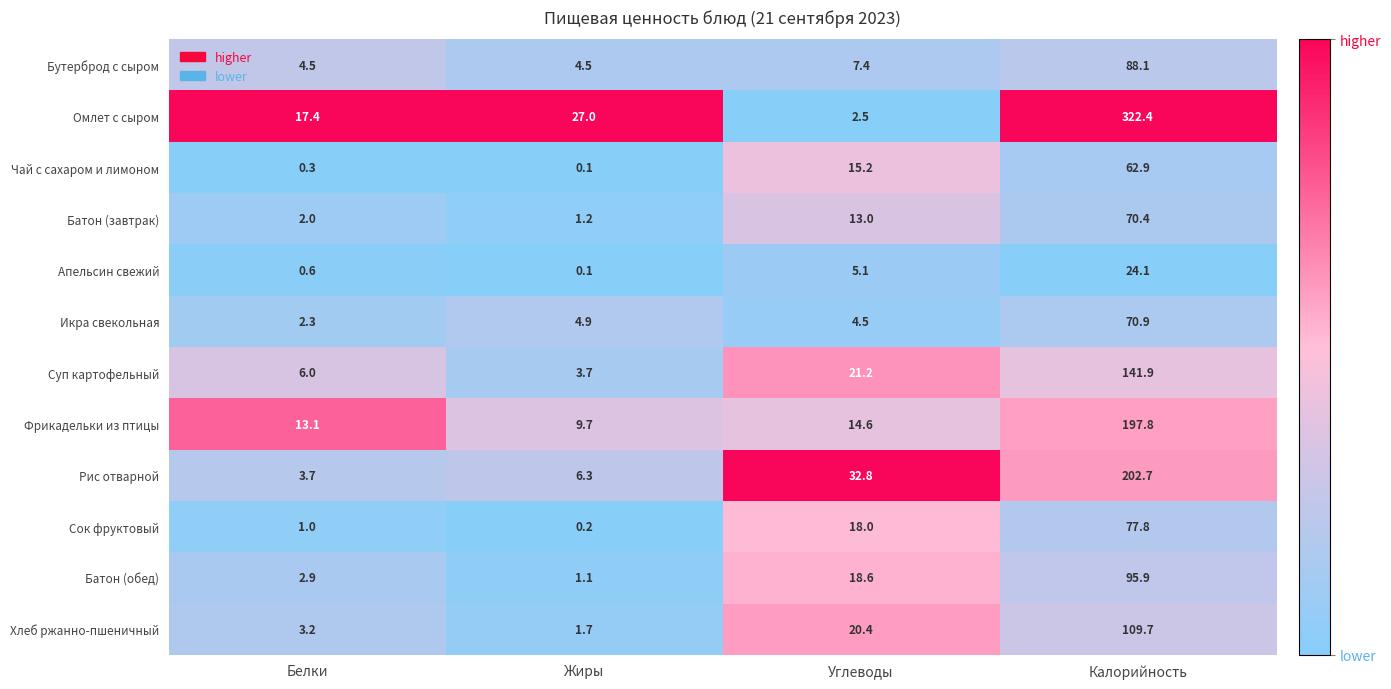

What is the highest value of the Суп картофельный series?

141.9